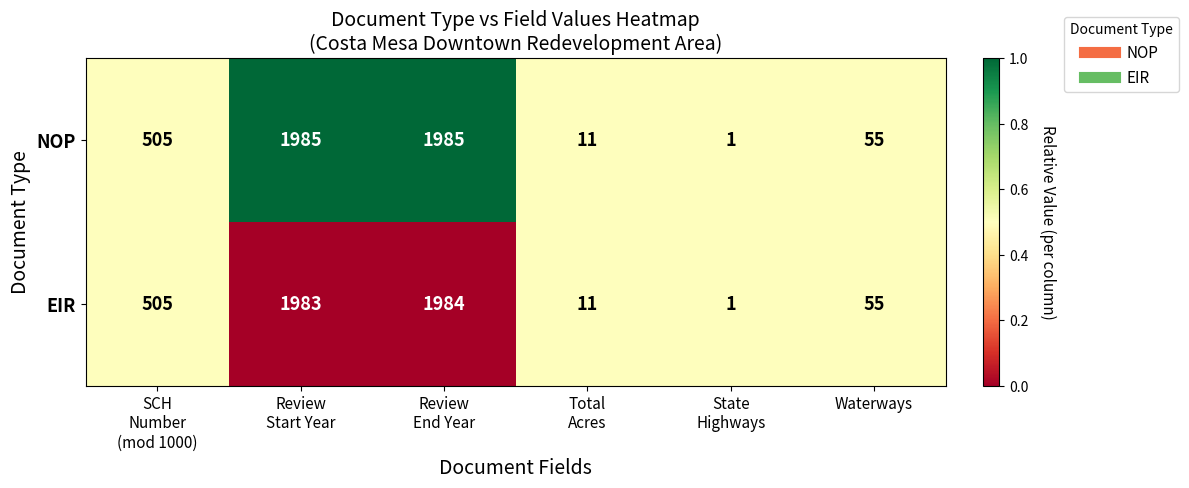

Which series has the largest total across all categories?

NOP